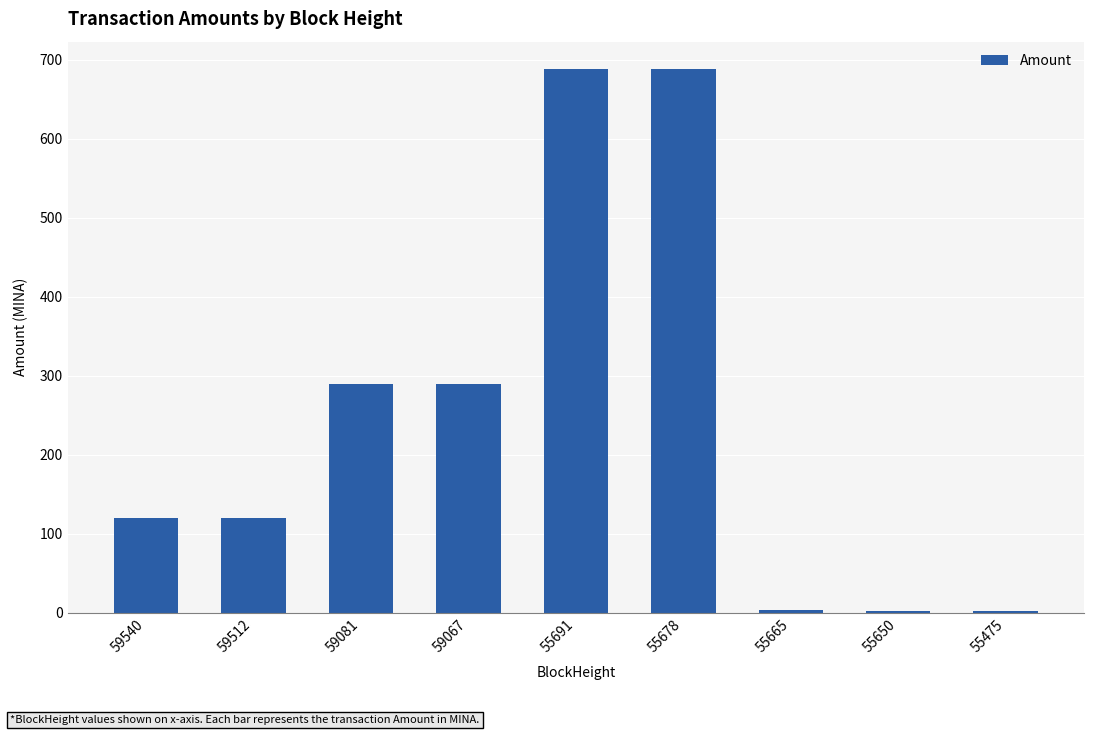

What is the change in value from 59081 to 55691?

+398.9